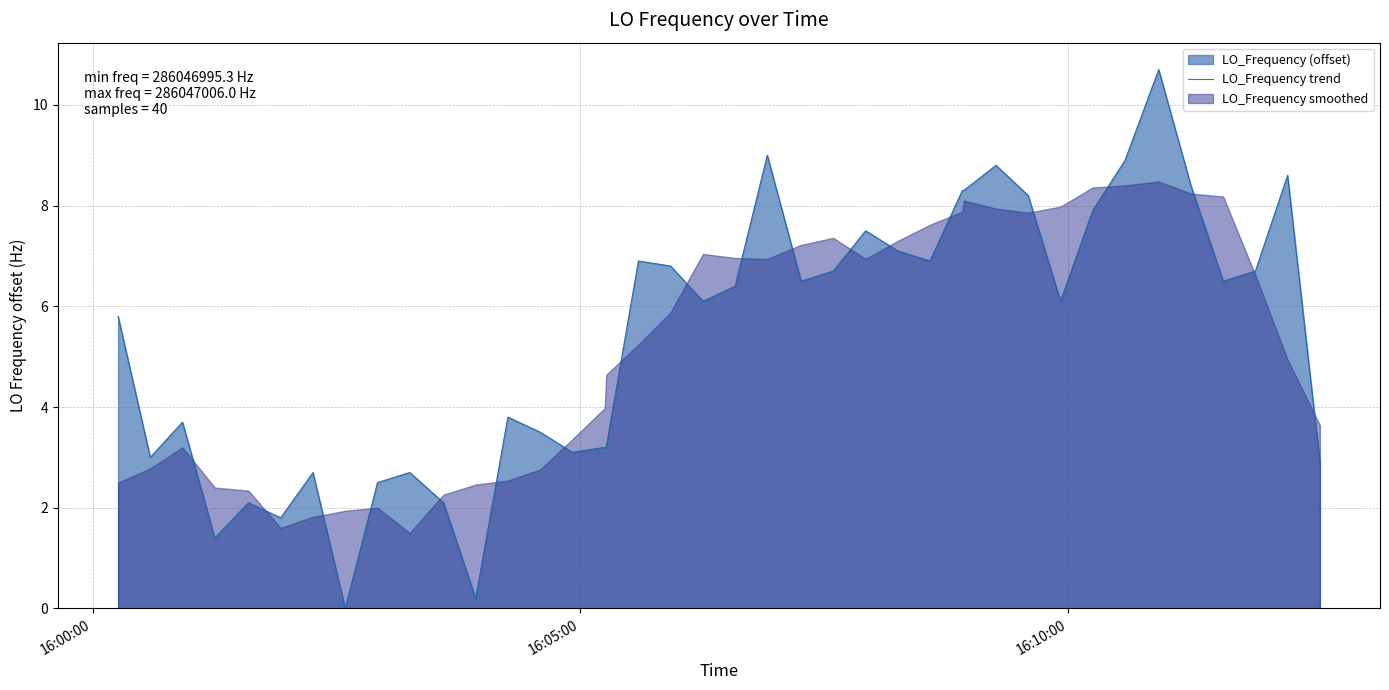

How many interior local valleys (lower than both neighbors) does the data have?

11